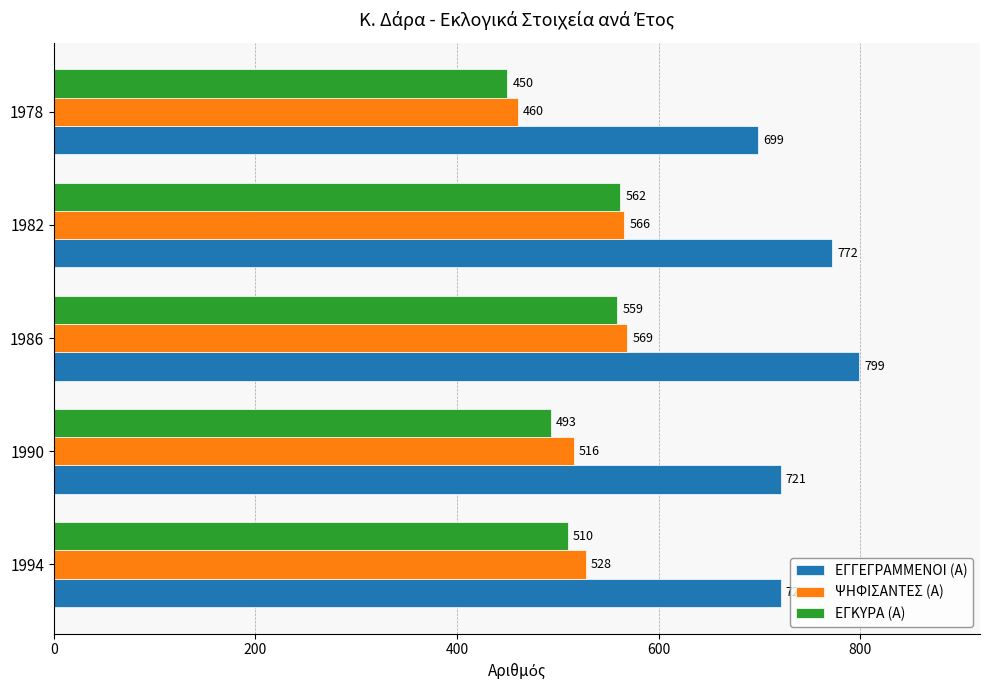

Rank the categories by ΨΗΦΙΣΑΝΤΕΣ (Α) value from highest to lowest.

1986, 1982, 1994, 1990, 1978